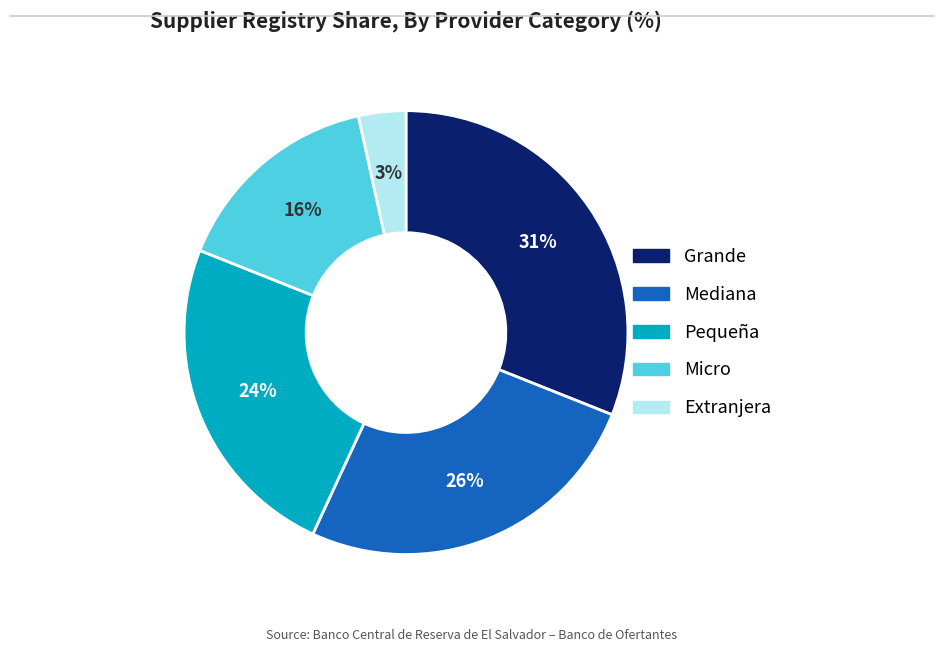

Combined, do Mediana and Micro account for over 50%?

No